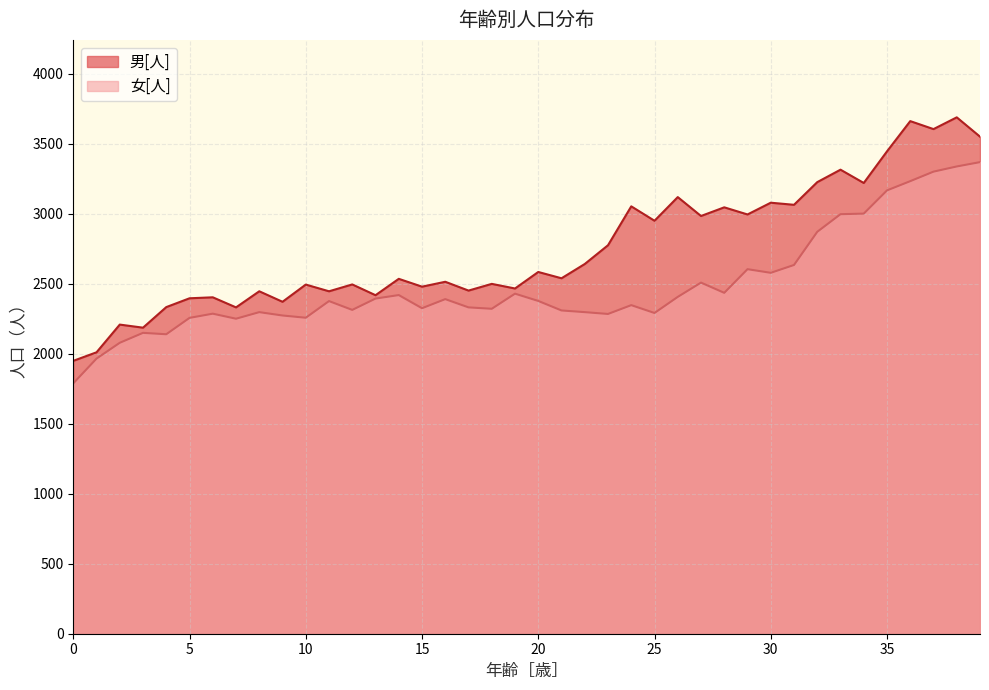

List the series in order of their overall mean, highest first.

男[人], 女[人]